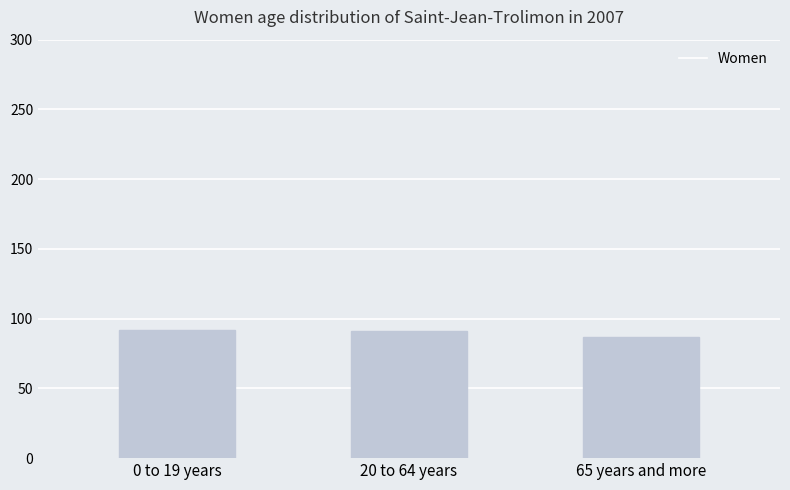

Approximately how many times larger is the value at 0 to 19 years compared to 20 to 64 years?

1.0